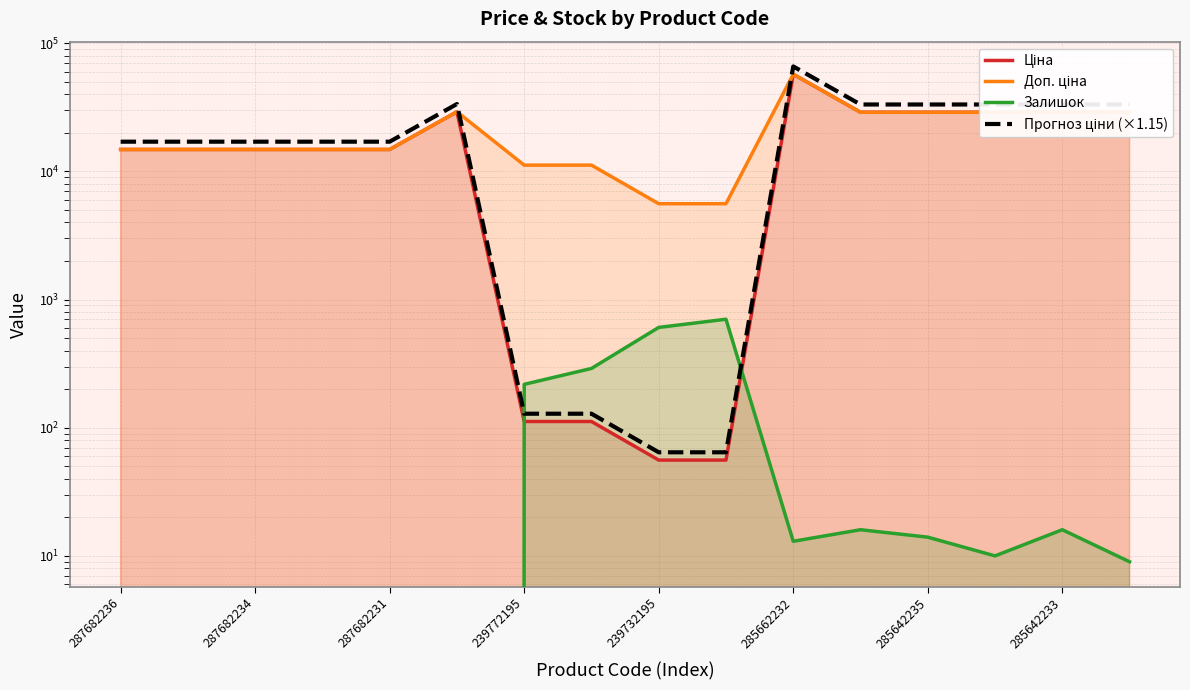

Between 285662232 and 287682234, which is larger?

285662232